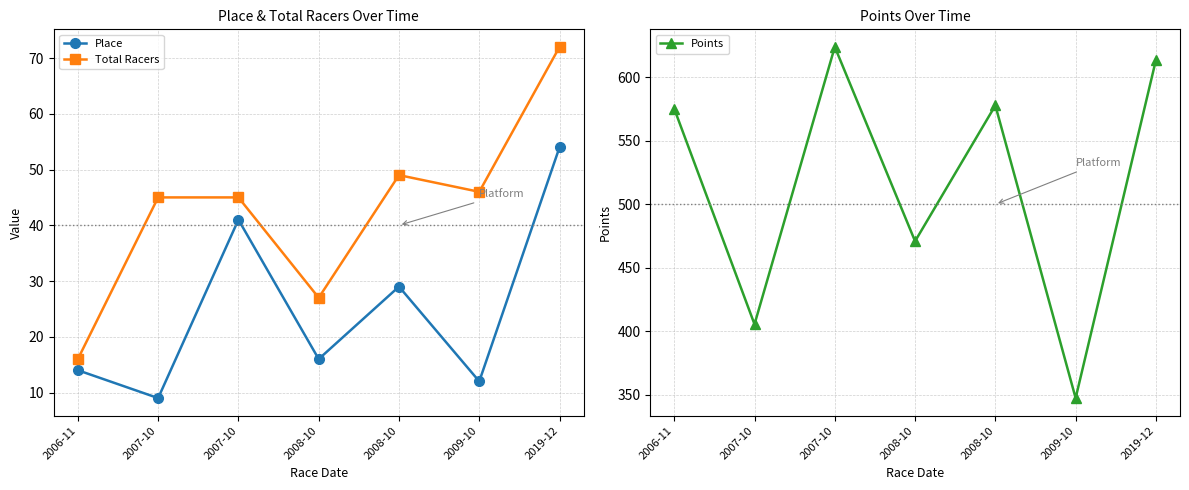

List the labels in order of Total Racers value, smallest first.

2006-11, 2008-10, 2007-10, 2007-10, 2009-10, 2008-10, 2019-12